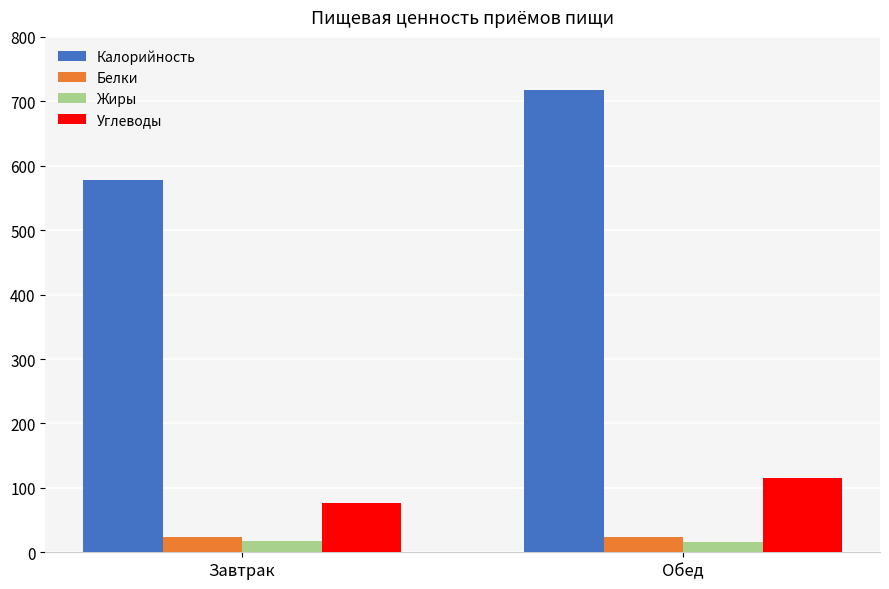

What position from the left is Обед?

2